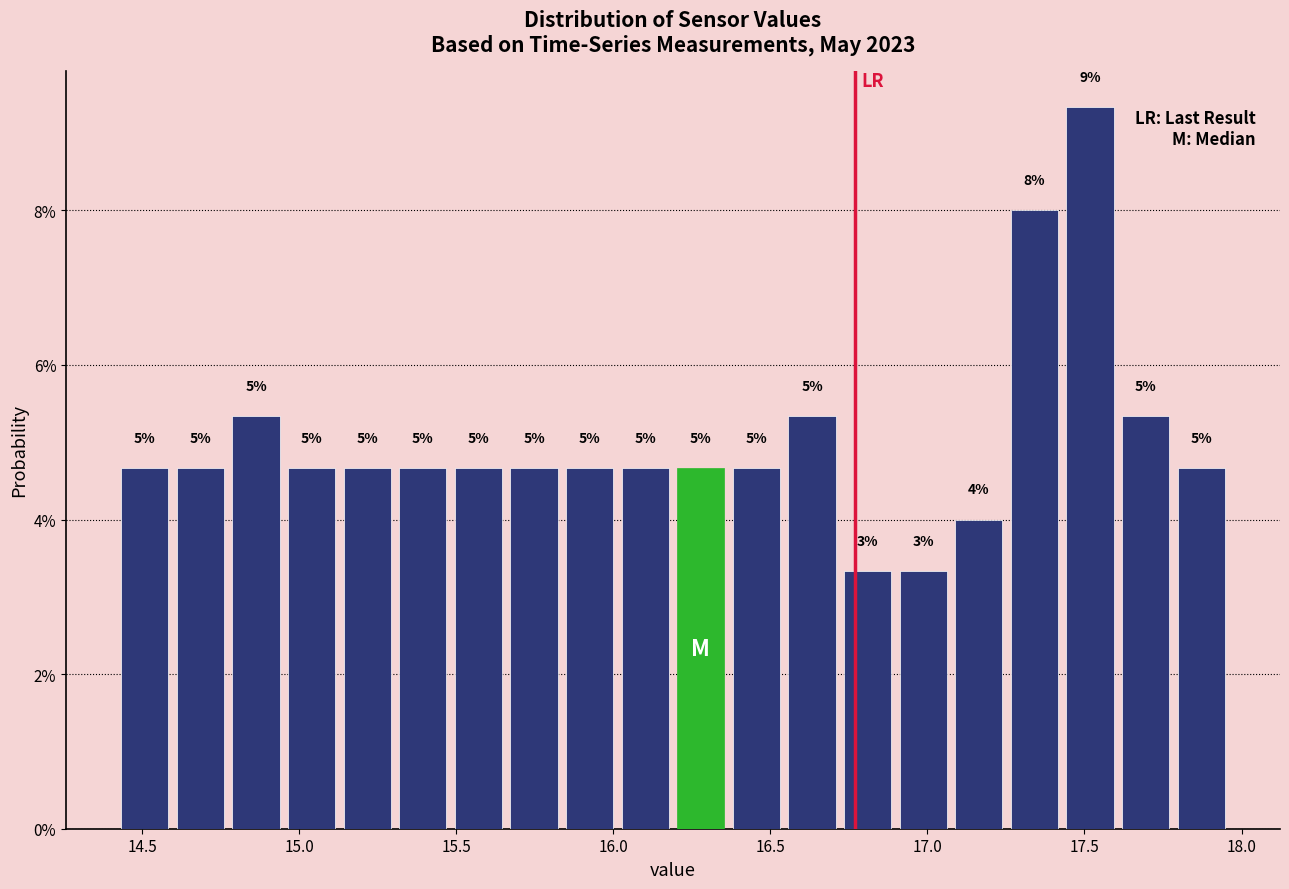

Around what value on the x-axis is the tallest bar? Give the approximate position of its centre, as read against the axis.

17.50